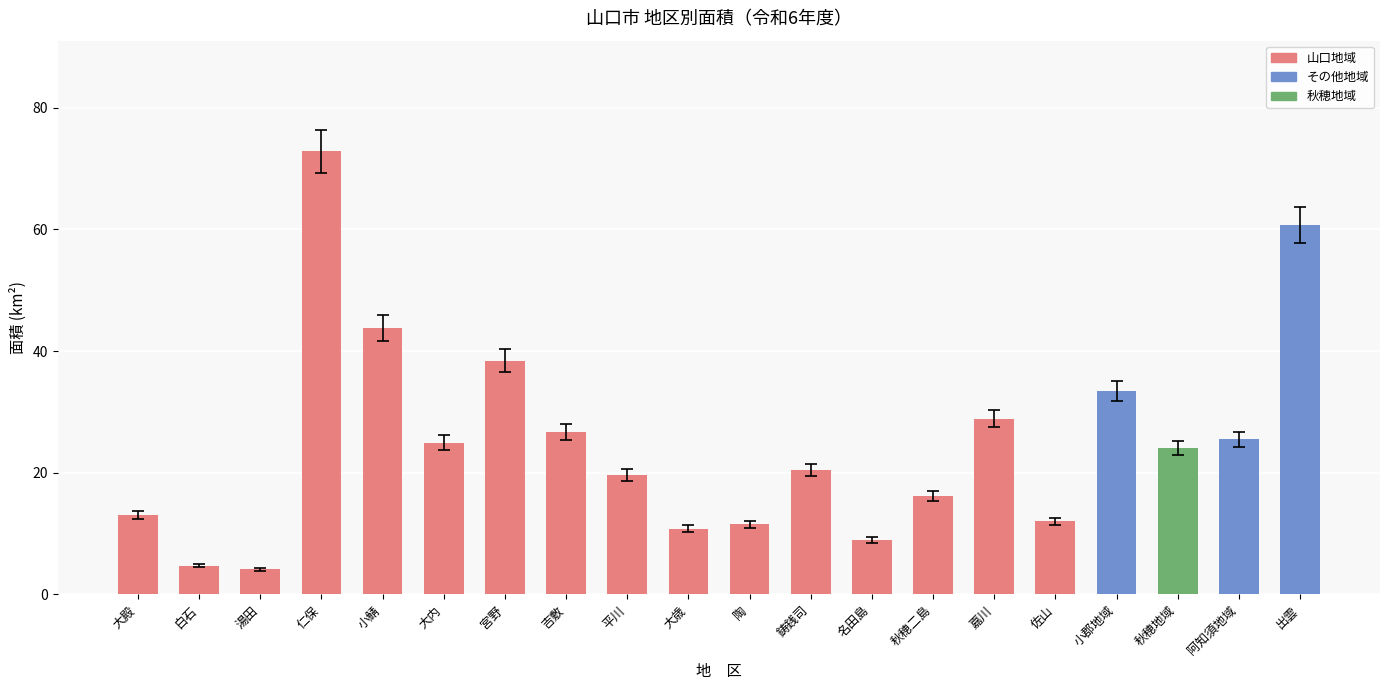

The chart shows a value of 10.8 at 大歳. True or false?

True